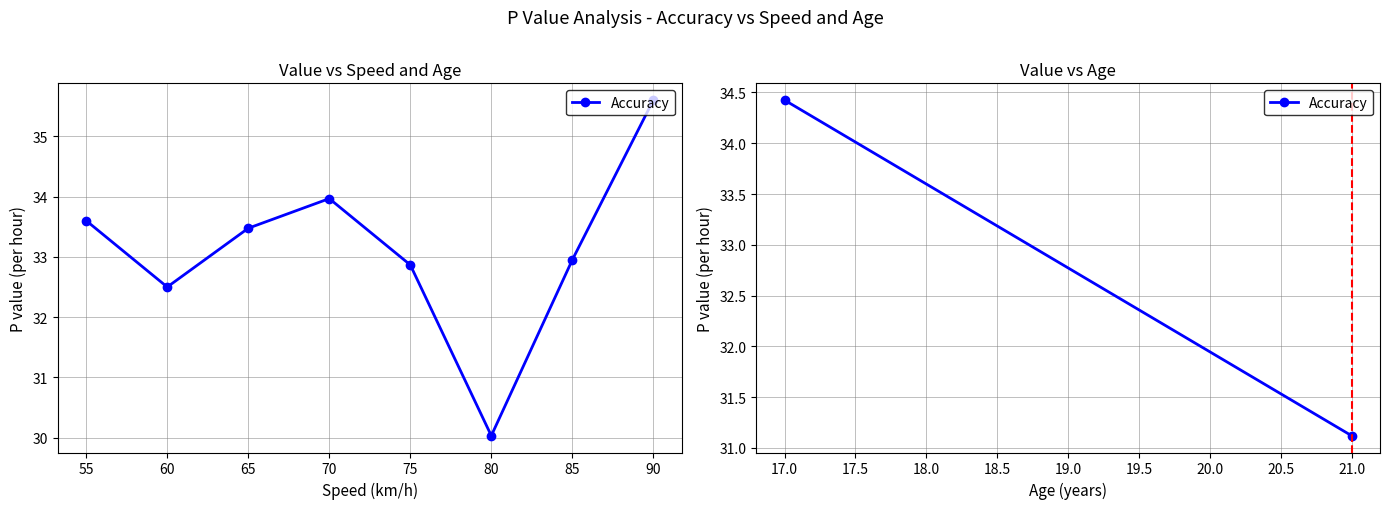

What is the value of the 1st point from the left?

33.6